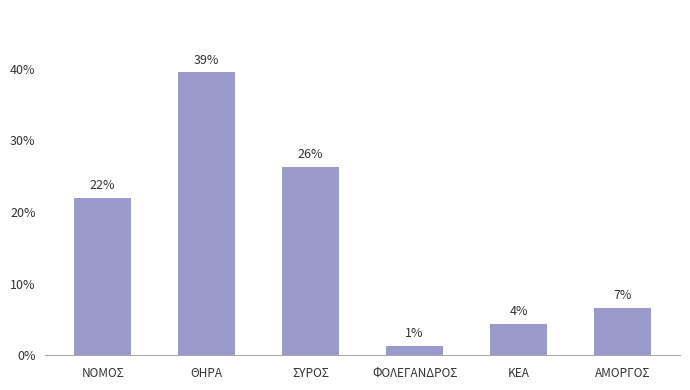

How many bars are there in total?

6